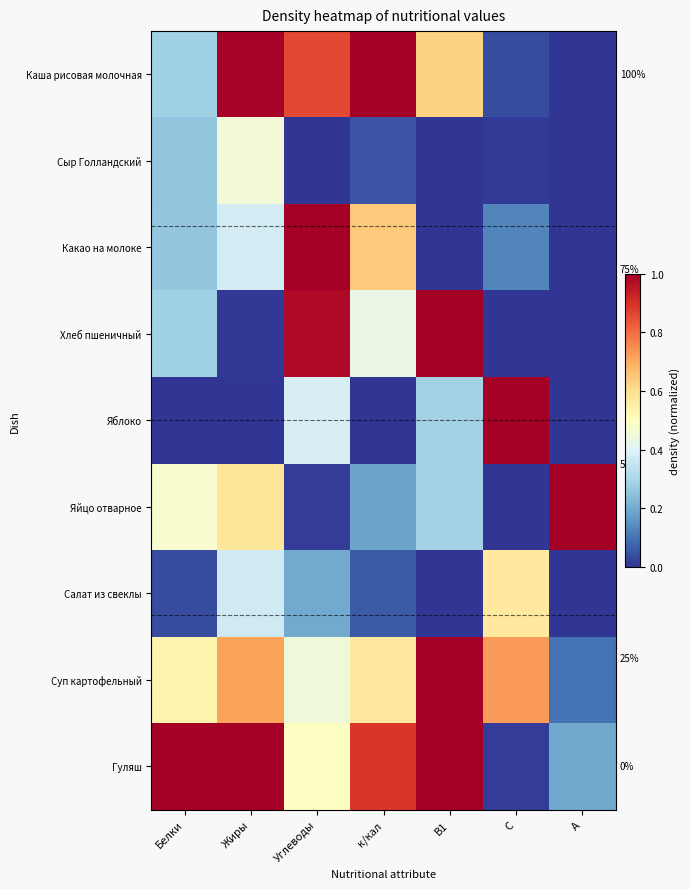

What is the difference between the maximum and minimum values in the Салат из свеклы series?

0.6